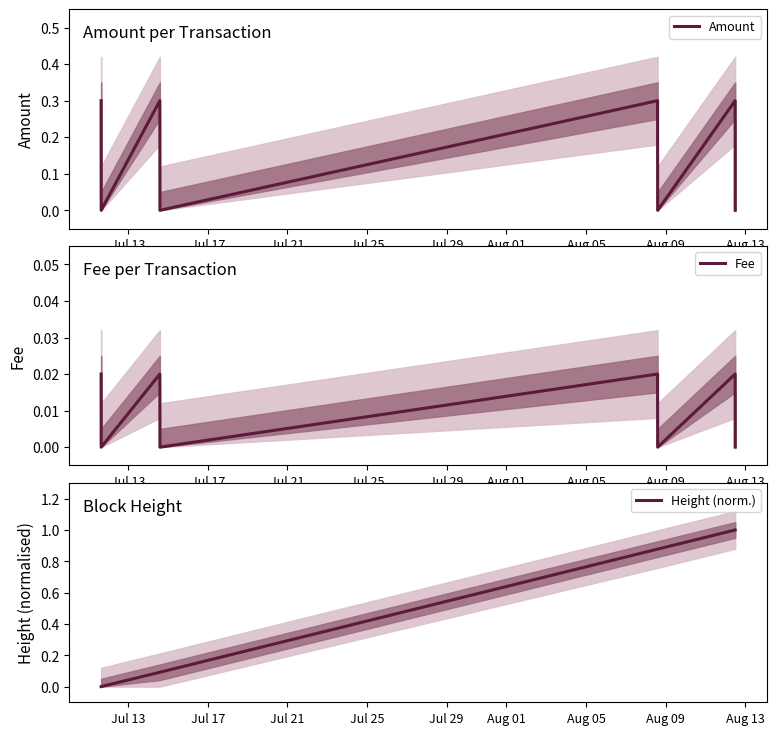

Reading left to right, transcribe all the data shown in this chart.

Amount: 0.3	0.0	0.3	0.0	0.3	0.0	0.3	0.0
Fee: 0.0	0.0	0.0	0.0	0.0	0.0	0.0	0.0
Height (norm.): 0.0	0.0	0.1	0.1	0.9	0.9	1.0	1.0